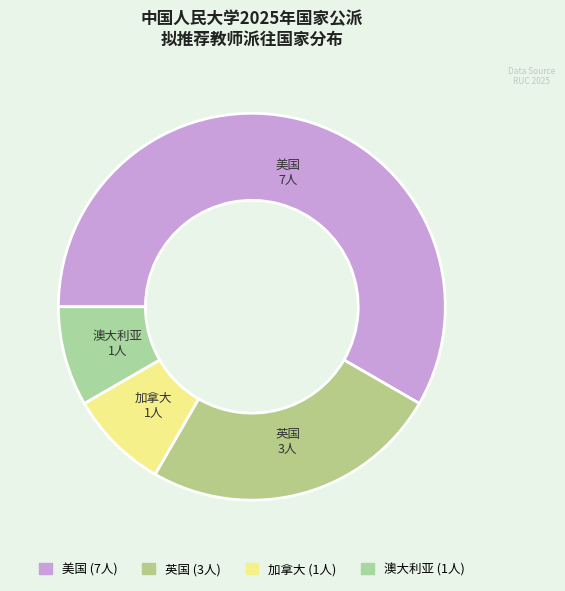

Which slice is the largest?

美国